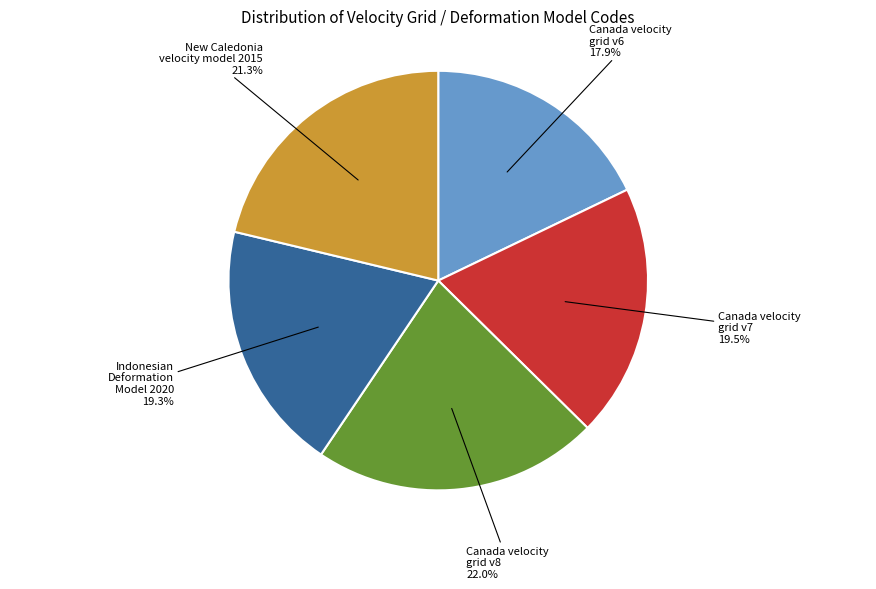

Which category has the biggest portion of the pie?

Canada velocity grid v8